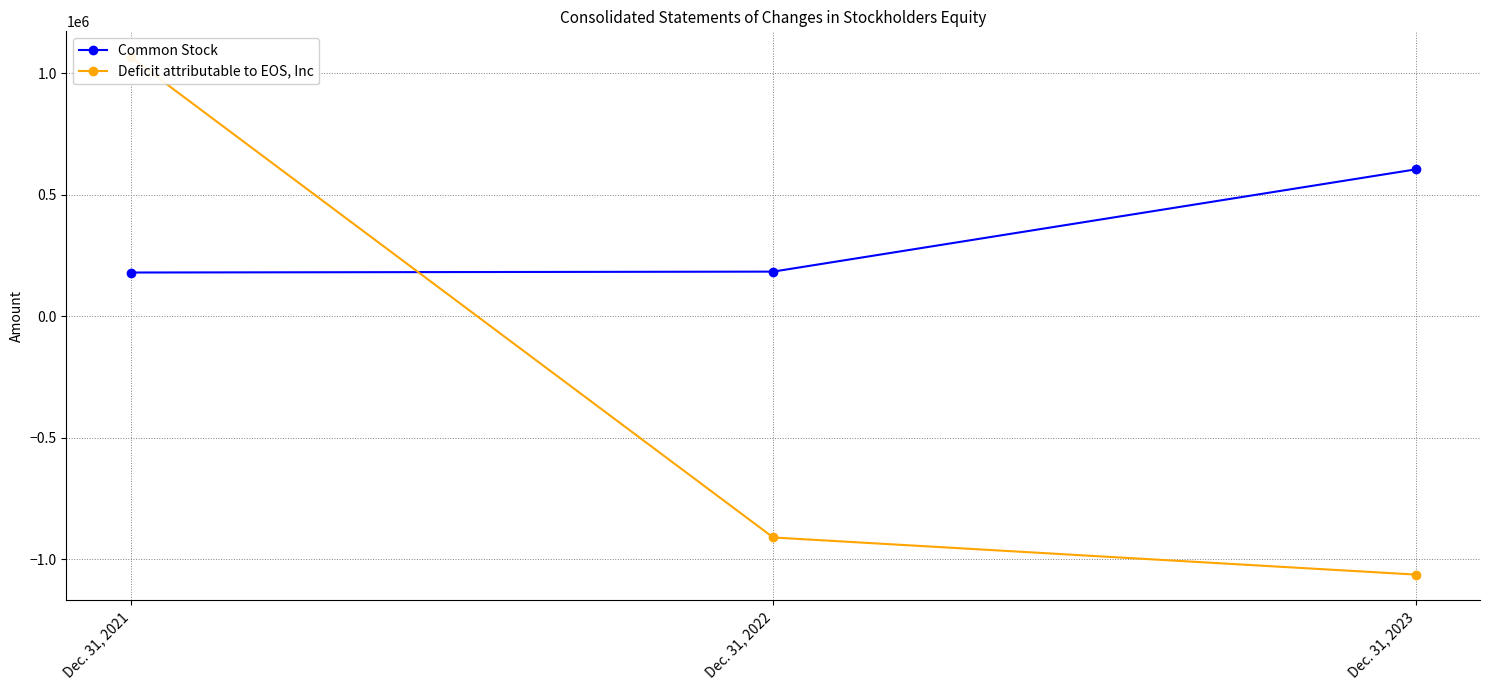

At which category is the sum across all series the highest?

Dec. 31, 2021